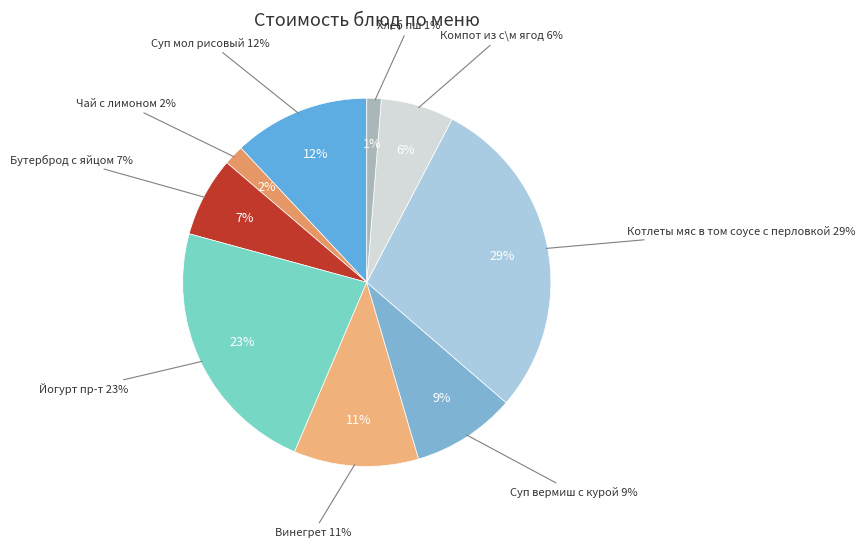

What is the total percentage of Йогурт пр-т and Котлеты мяс в том соусе с перловкой?

51.5%